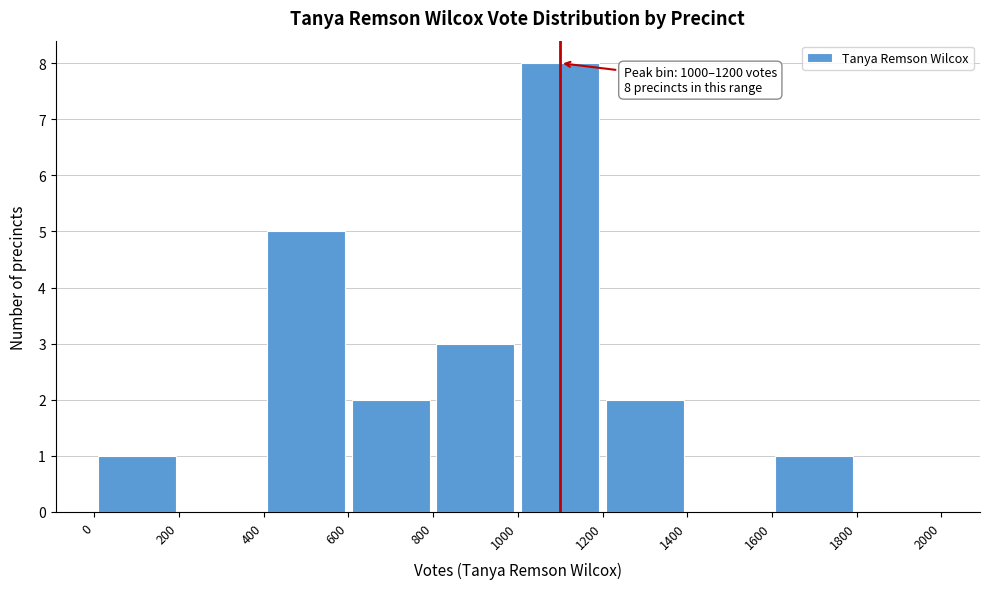

Which range on the x-axis has the tallest bar?

1000 to 1200